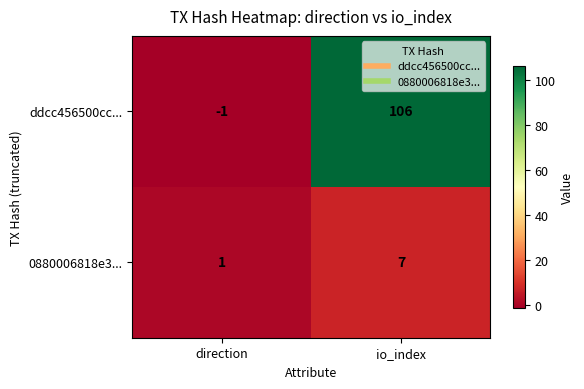

At direction, list the series in order from smallest to largest.

ddcc456500cc..., 0880006818e3...